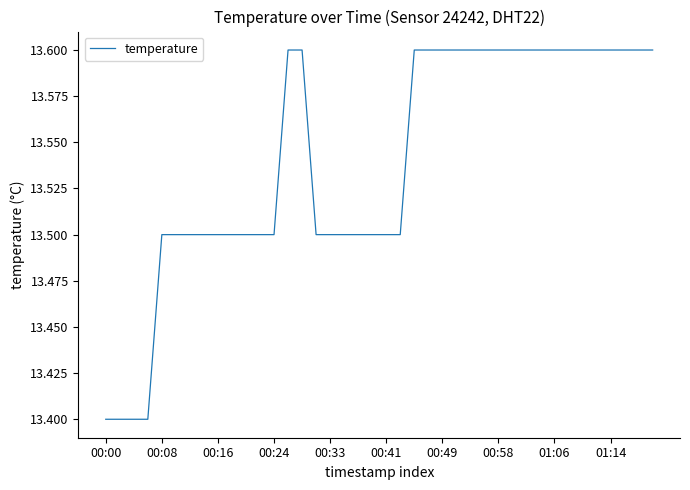

What is the greatest value displayed?

13.6